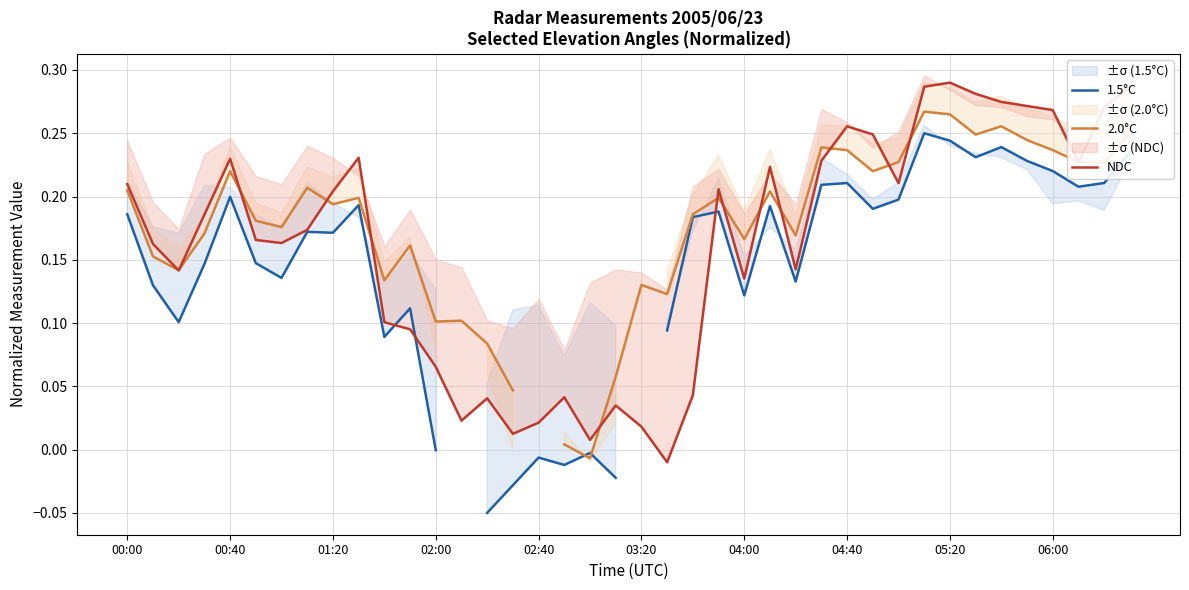

How many values in 1.5°C are below zero?

7